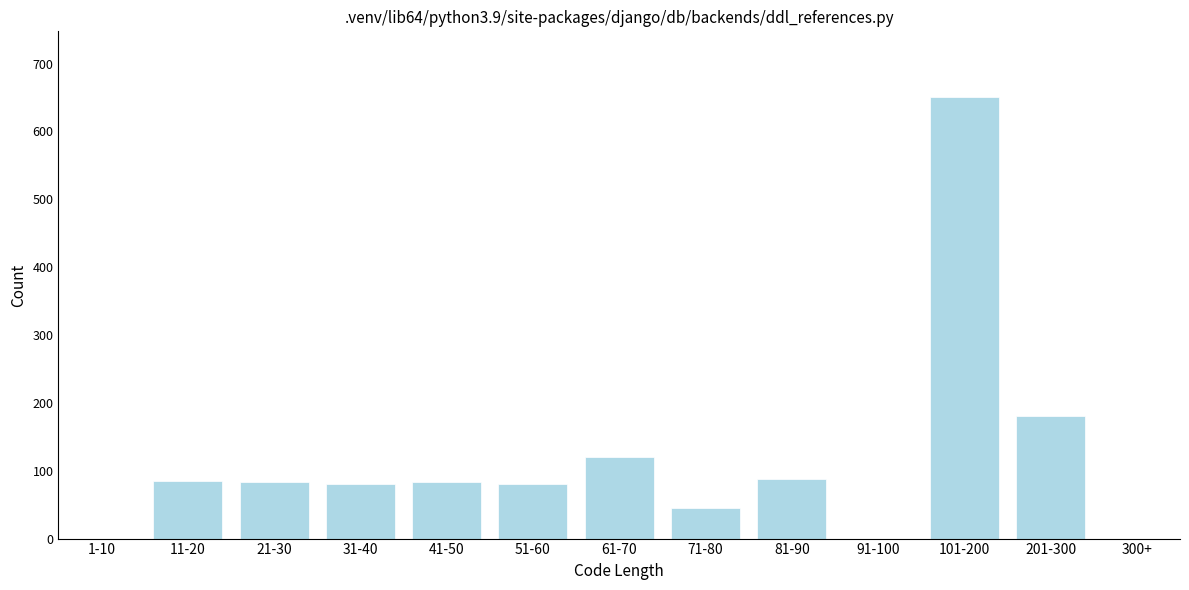

The value at 81-90 is 118. True or false?

False